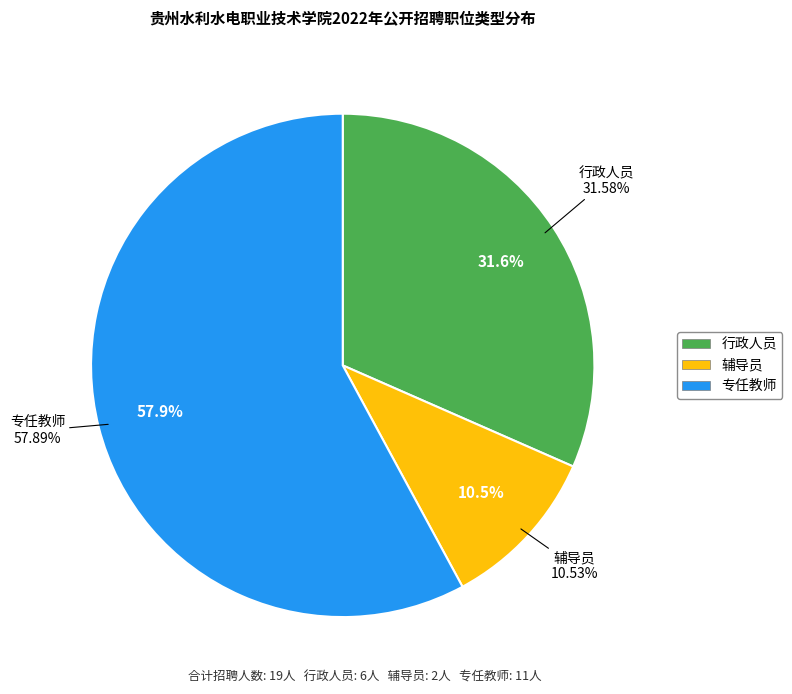

What is the ratio of the value at 辅导员 to the value at 行政人员?

0.3